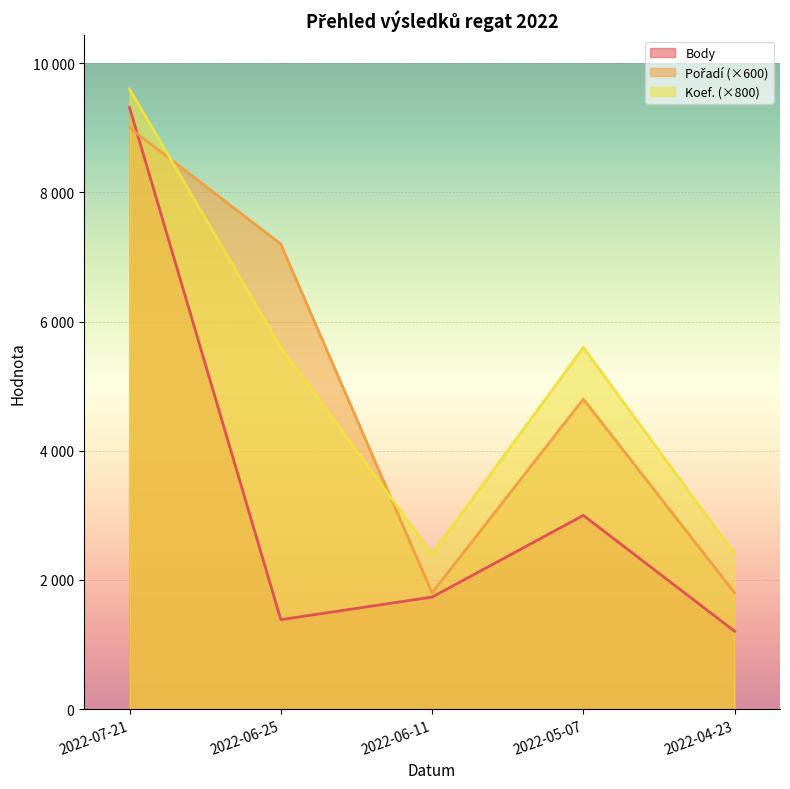

What is the average value of the Koef. series?

5120